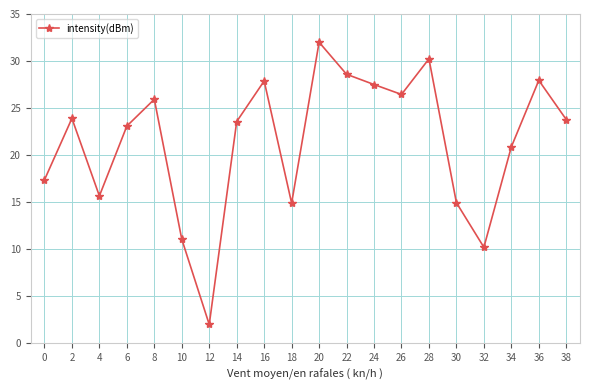

What is the sum of the values at 12 and 30?

16.9